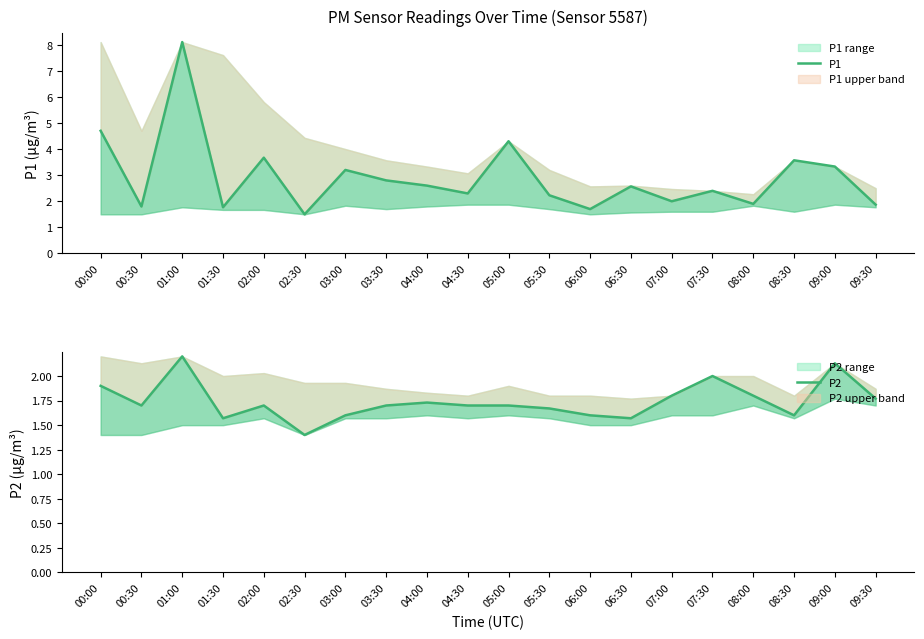

Reading left to right, what are all the values shown in this chart?

P1: 00:00=4.7	00:30=1.8	01:00=8.1	01:30=1.8	02:00=3.7	02:30=1.5	03:00=3.2	03:30=2.8	04:00=2.6	04:30=2.3	05:00=4.3	05:30=2.2	06:00=1.7	06:30=2.6	07:00=2.0	07:30=2.4	08:00=1.9	08:30=3.6	09:00=3.3	09:30=1.9
P2: 00:00=1.9	00:30=1.7	01:00=2.2	01:30=1.6	02:00=1.7	02:30=1.4	03:00=1.6	03:30=1.7	04:00=1.7	04:30=1.7	05:00=1.7	05:30=1.7	06:00=1.6	06:30=1.6	07:00=1.8	07:30=2.0	08:00=1.8	08:30=1.6	09:00=2.1	09:30=1.8